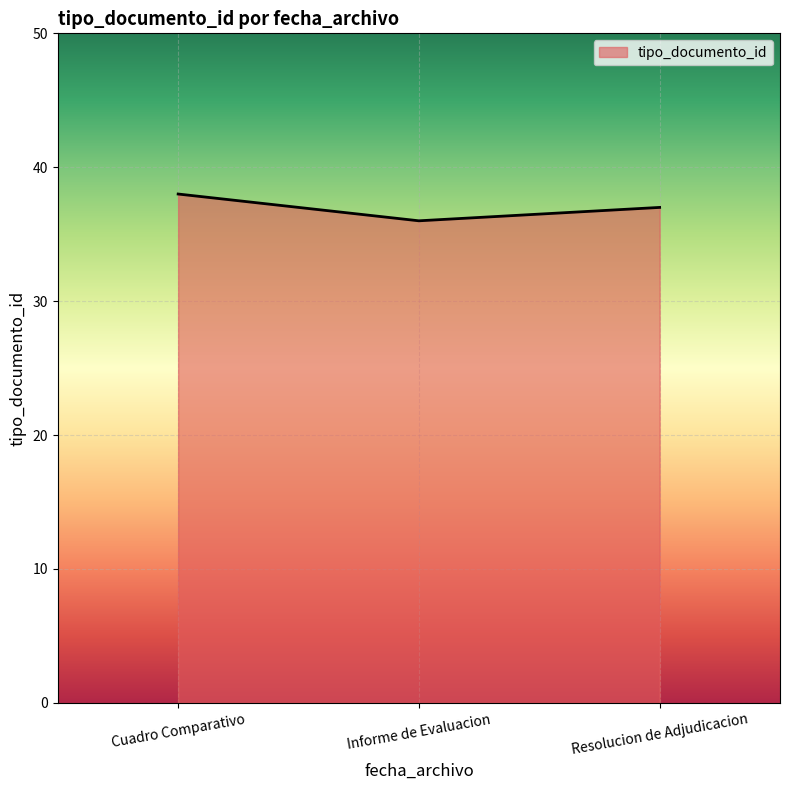

What position from the left is Resolucion de Adjudicacion?

3